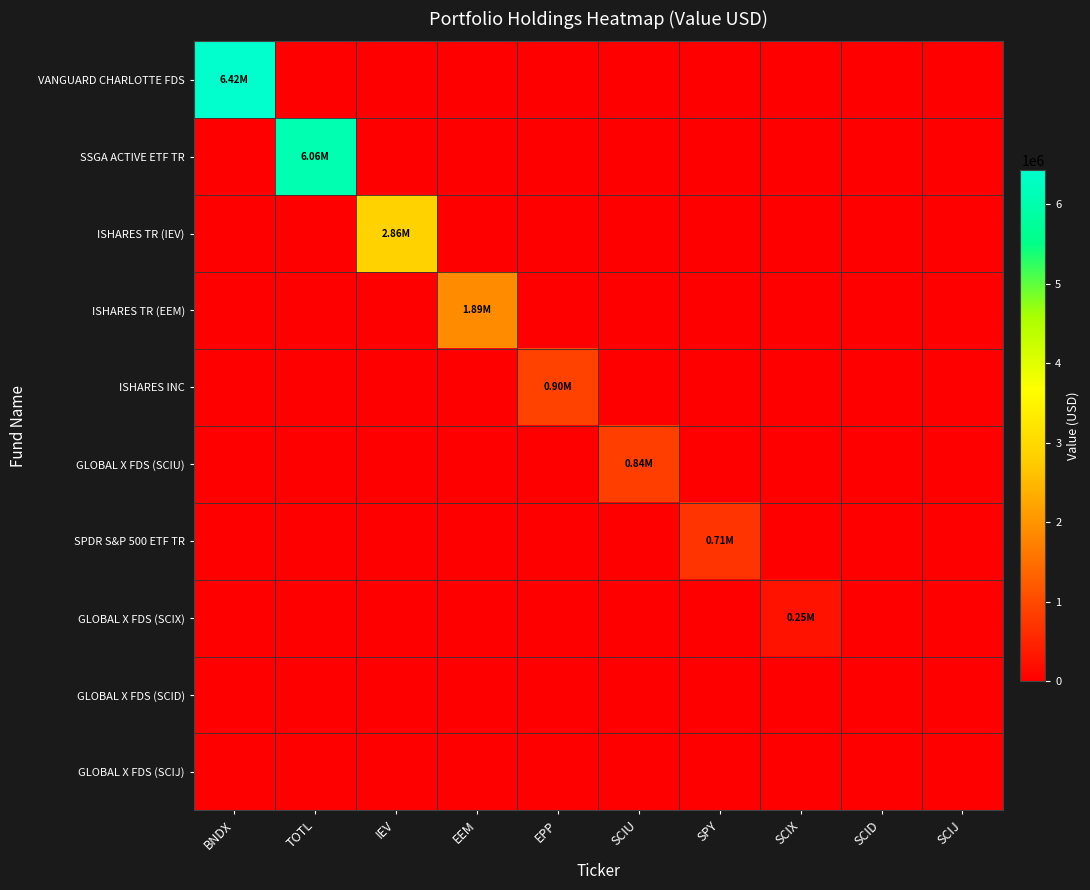

At IEV, list the series in order from largest to smallest.

ISHARES TR (IEV), VANGUARD CHARLOTTE FDS, SSGA ACTIVE ETF TR, ISHARES TR (EEM), ISHARES INC, GLOBAL X FDS (SCIU), SPDR S&P 500 ETF TR, GLOBAL X FDS (SCIX), GLOBAL X FDS (SCID), GLOBAL X FDS (SCIJ)